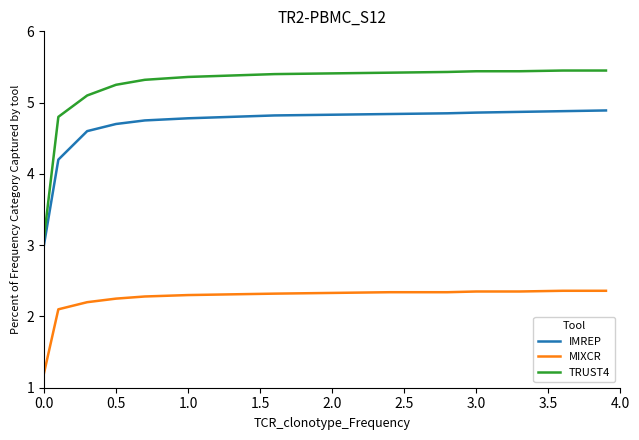

What is the highest value of the TRUST4 series?

5.5